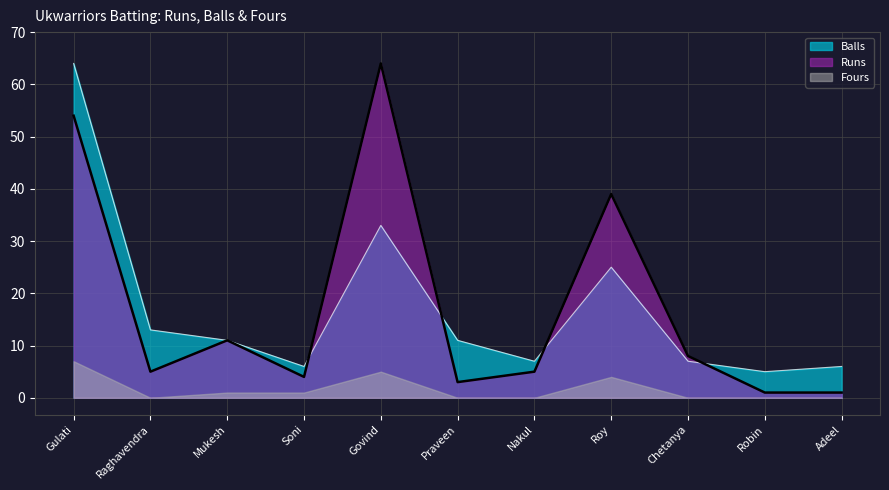

At Praveen, list the series in order from largest to smallest.

Balls, Runs, Fours